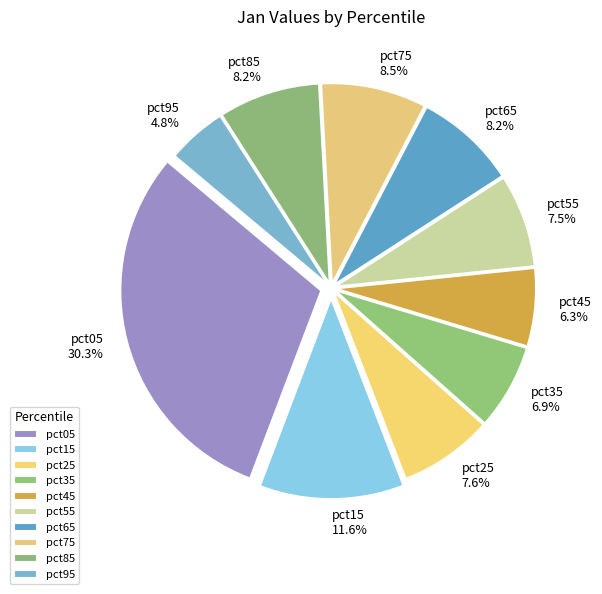

Do pct85 and pct35 together represent more than half of the pie?

No